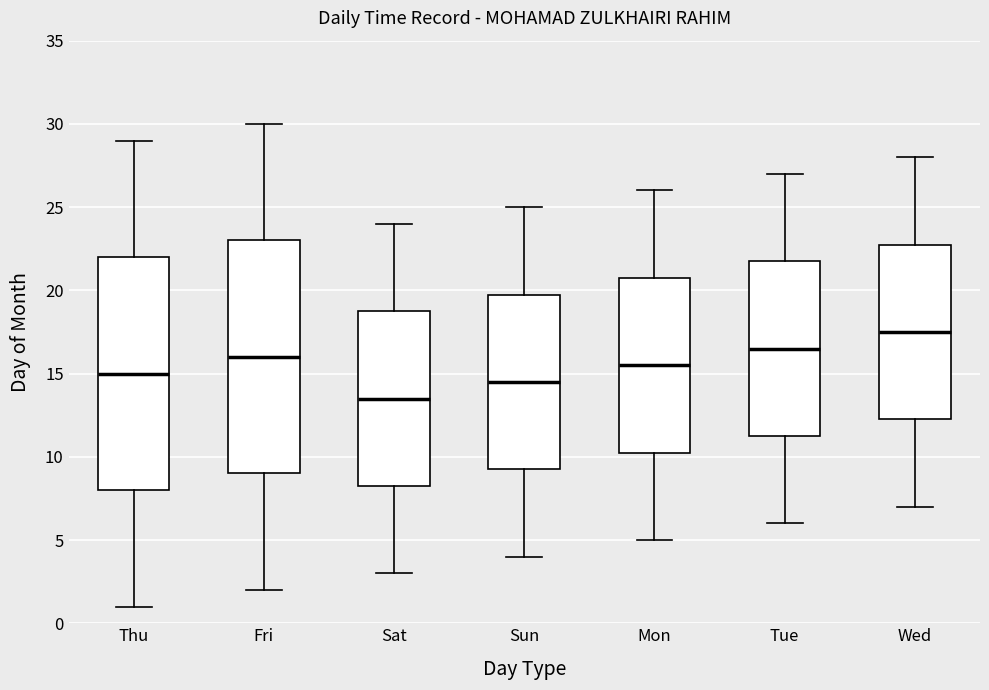

Which box's median line is the highest?

Wed